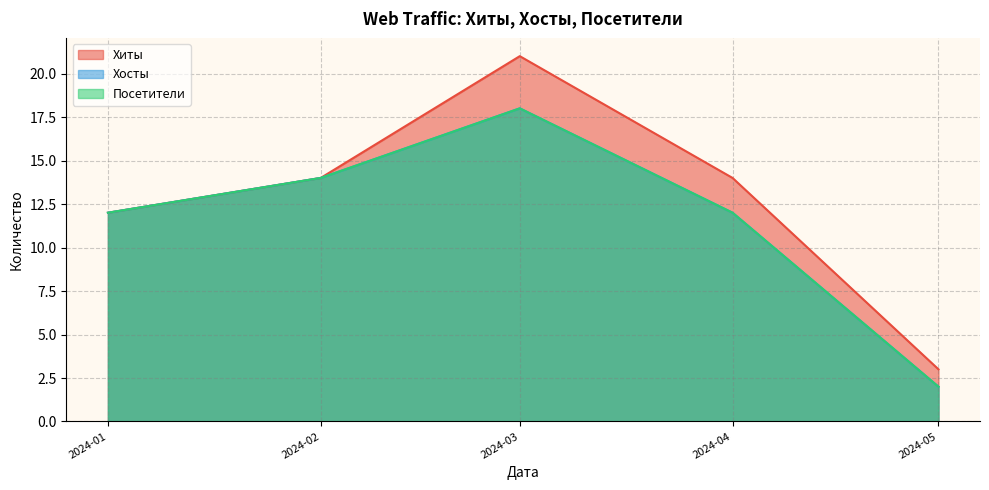

What is the difference between the second highest and second lowest values in the Хосты series?

7